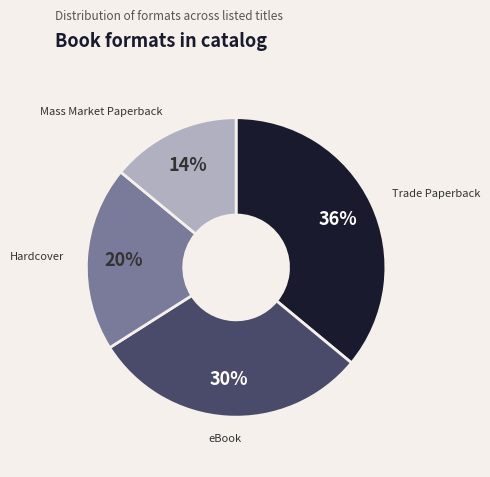

Is it true that Hardcover is 33% of the pie?

False